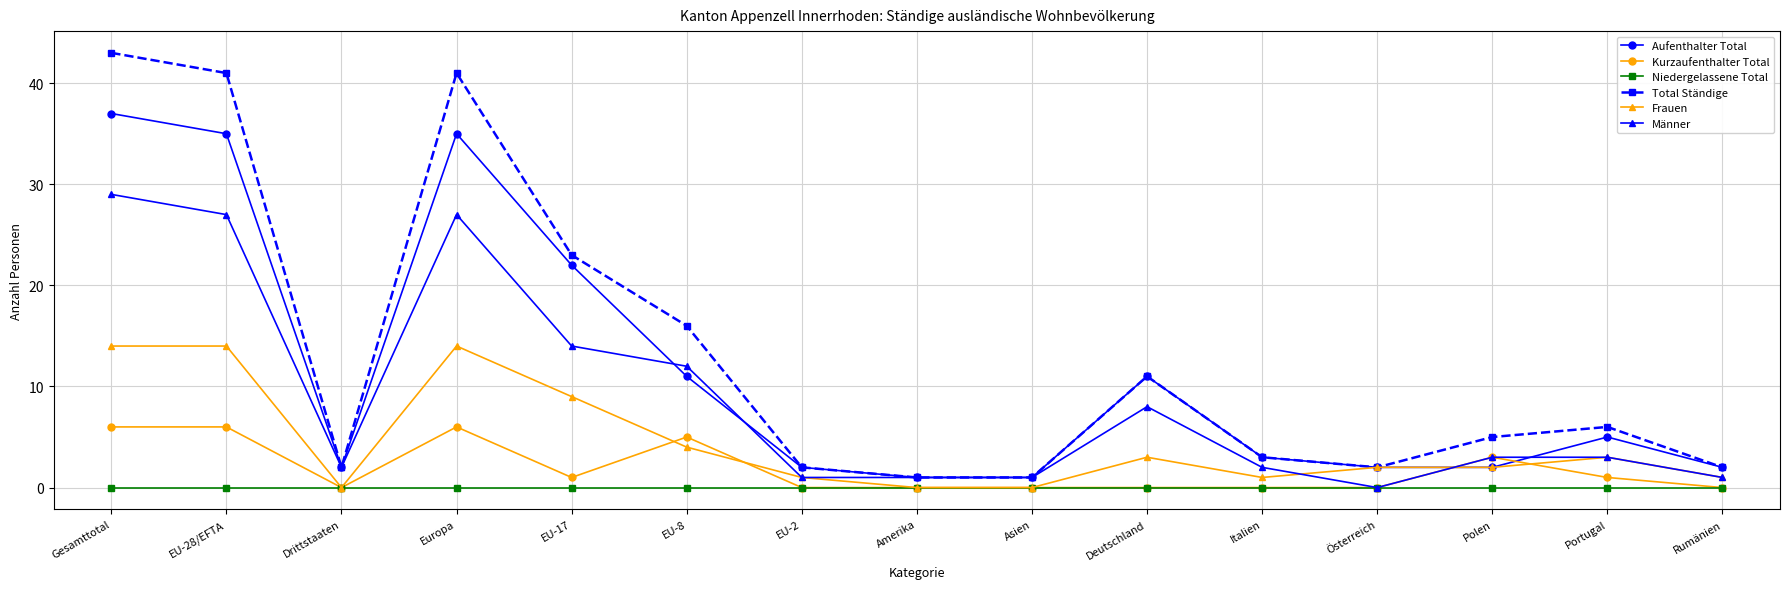

Count the number of categories in the chart.

15